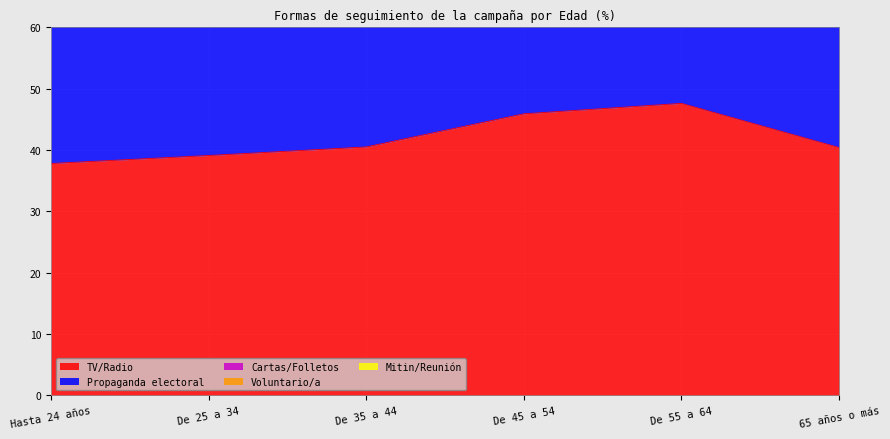

Reading left to right, what are all the values shown in this chart?

TV/Radio: 37.8	39.1	40.5	45.9	47.6	40.4
Propaganda electoral: 40.5	40.0	38.9	41.2	41.2	34.7
Cartas/Folletos: 42.1	38.4	34.2	34.5	31.4	29.8
Voluntario/a: 1.3	2.5	1.6	1.9	1.8	0.8
Mitin/Reunión: 2.9	4.4	3.4	6.0	6.4	3.3